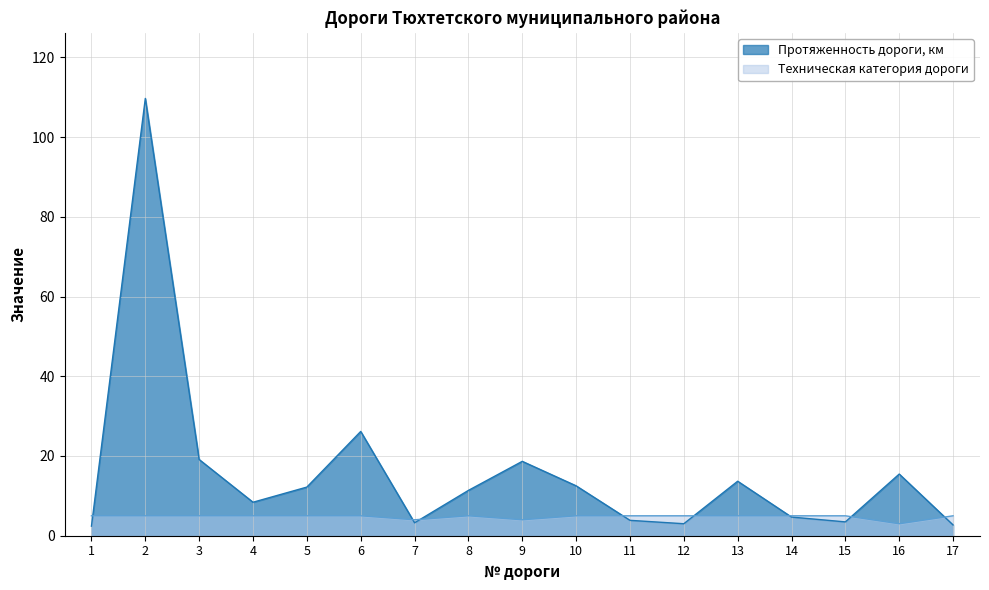

Where do Техническая категория дороги and Протяженность дороги, км first cross each other?

1 and 2